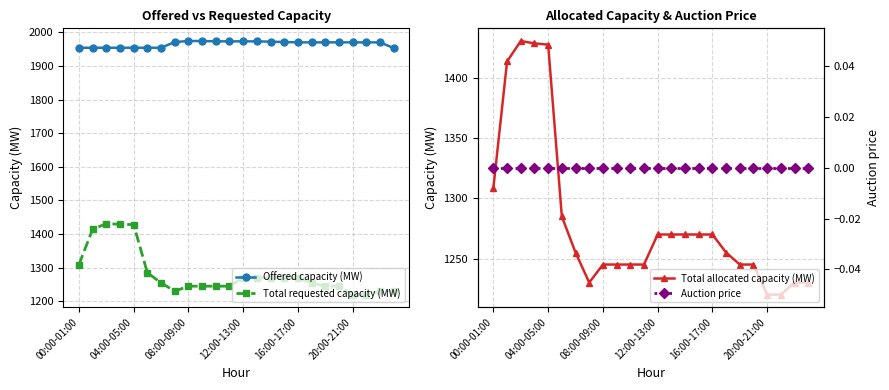

Where is Total requested capacity (MW) nearest to the value 1325?

00:00-01:00